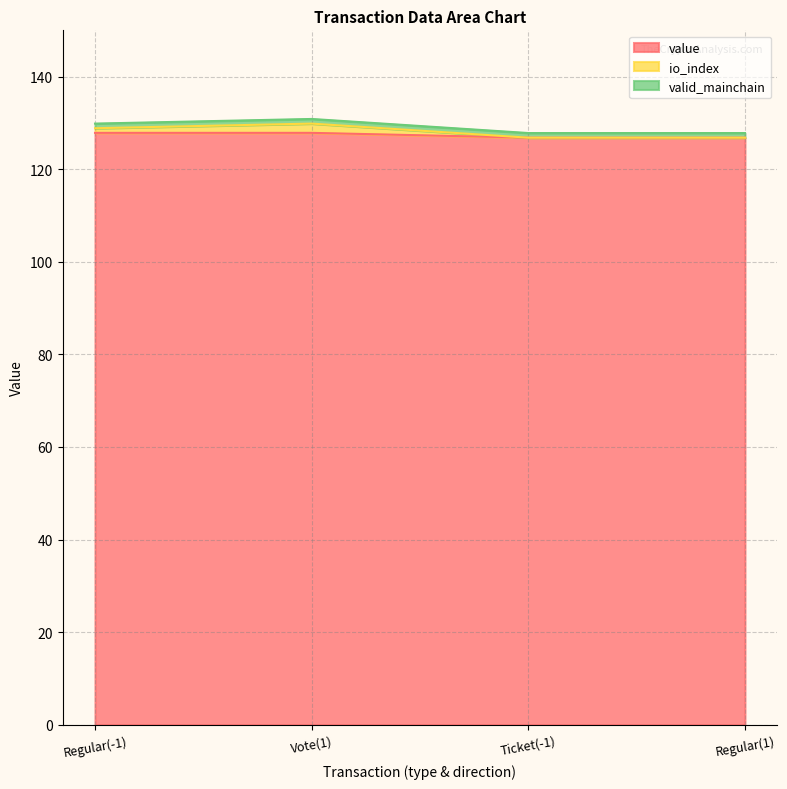

How many data points does each series have?

4